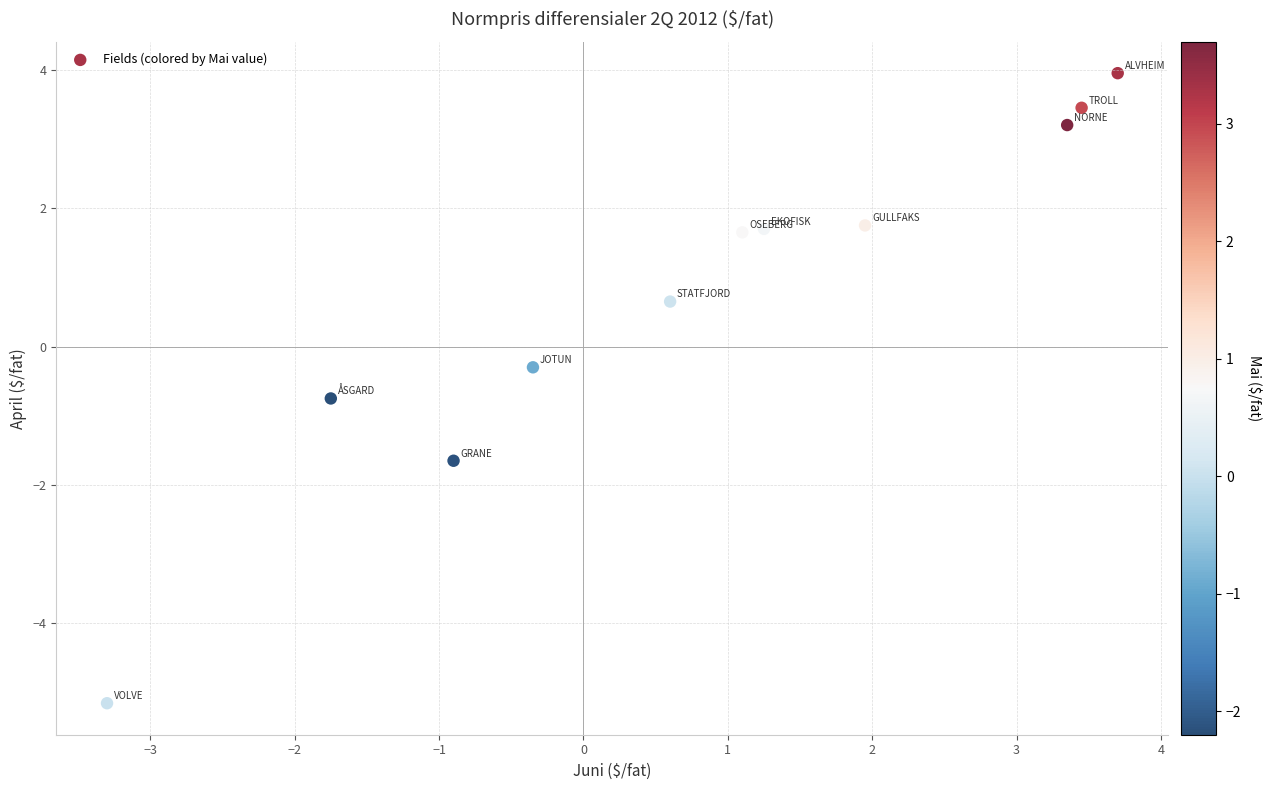

What is the range of Y values (max minus min)?

9.1